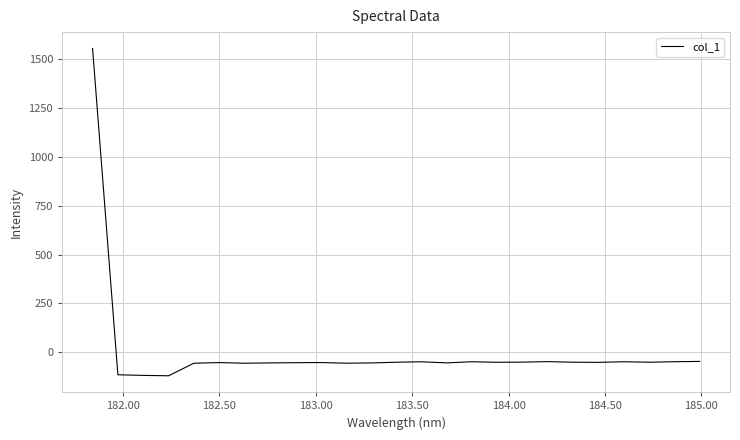

How many positive values are there?

1